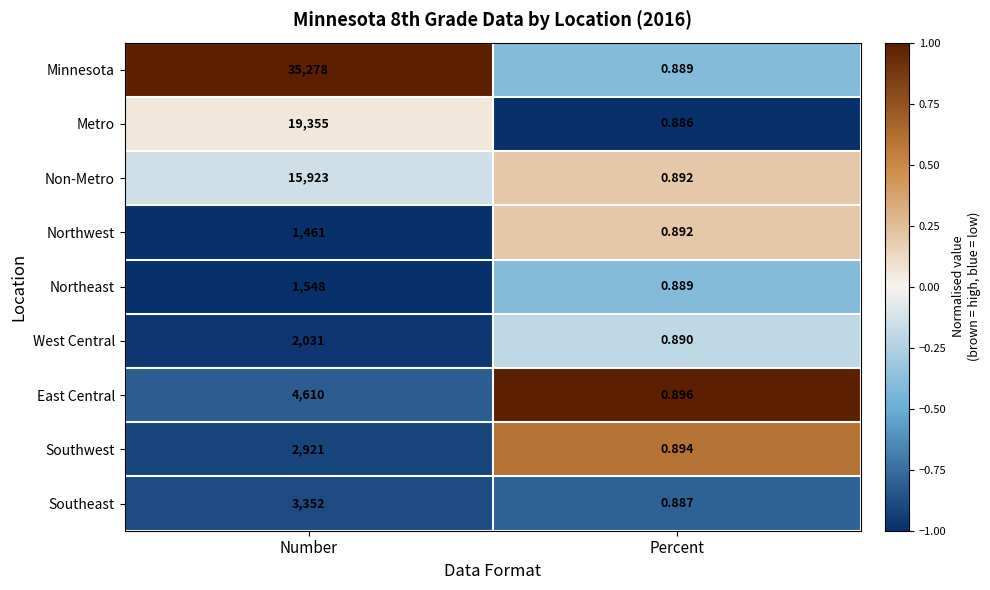

Which series has the largest total across all categories?

Minnesota